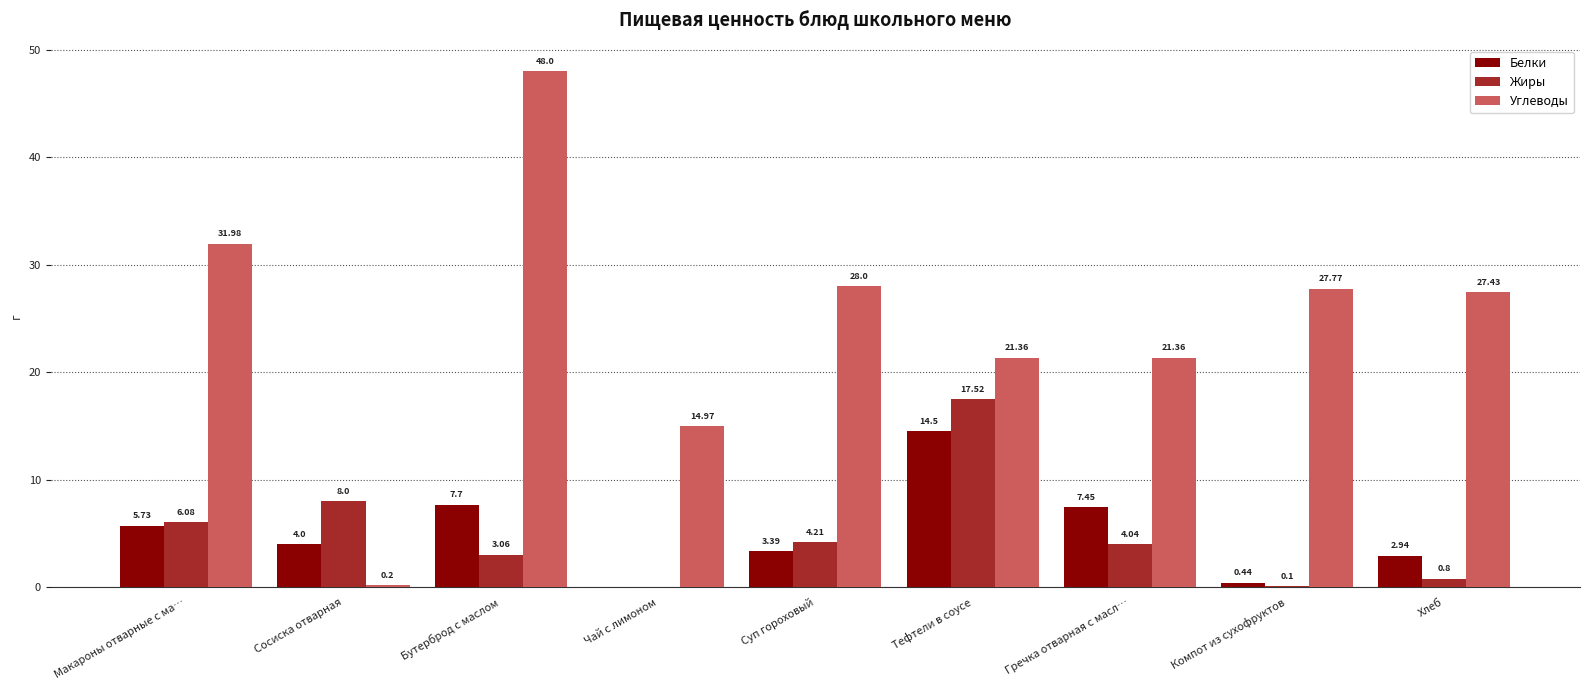

The value of Углеводы at Хлеб is 14.8. True or false?

False